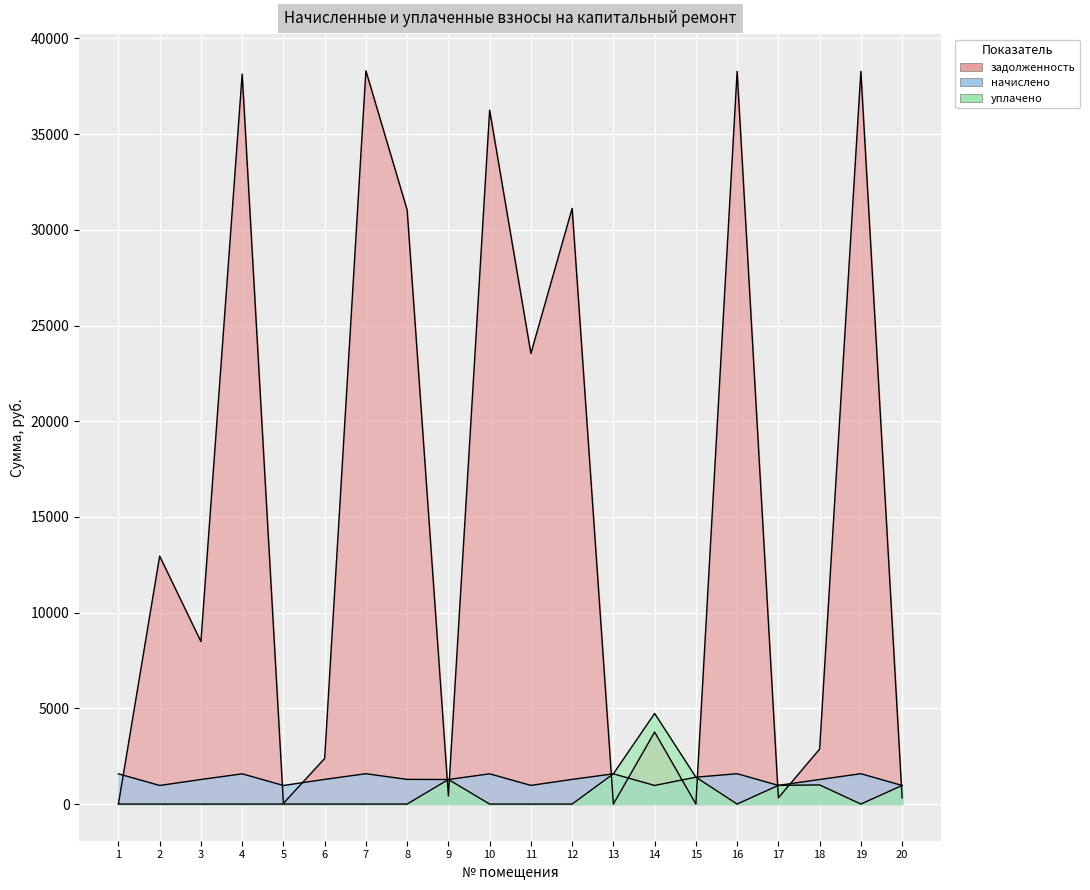

After their last crossing, which series has the higher values: начислено or задолженность?

начислено